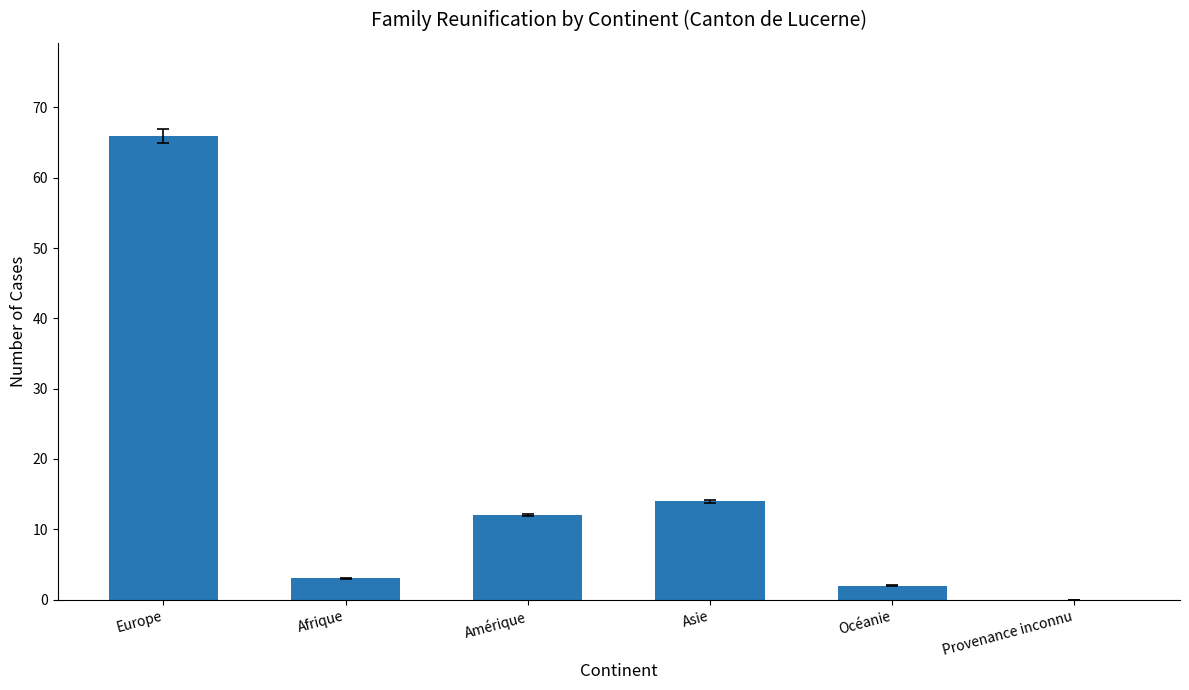

What is the sum of the values at Europe and Océanie?

68